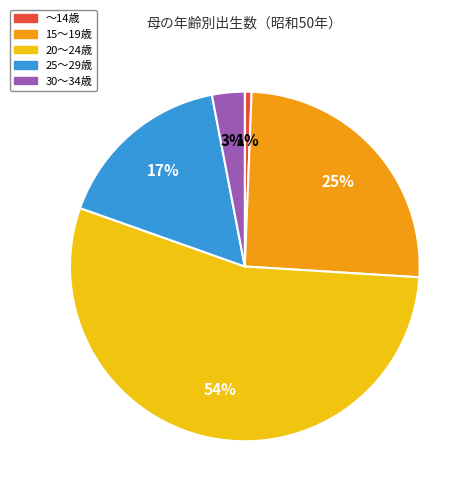

To the nearest percent, what percentage of the pie is 15～19歳?

25%